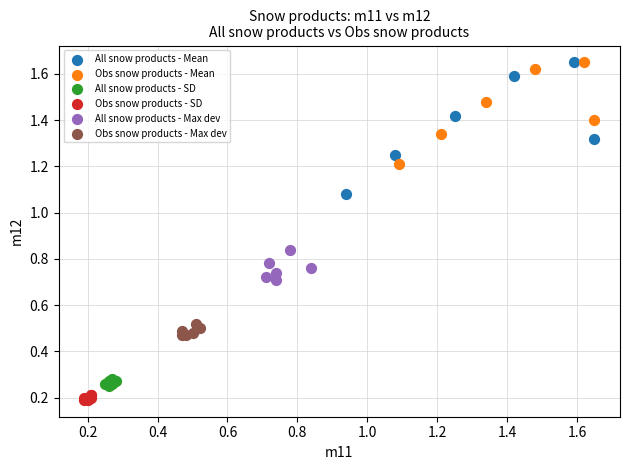

Which series has the widest spread of Y values?

All snow products - Mean